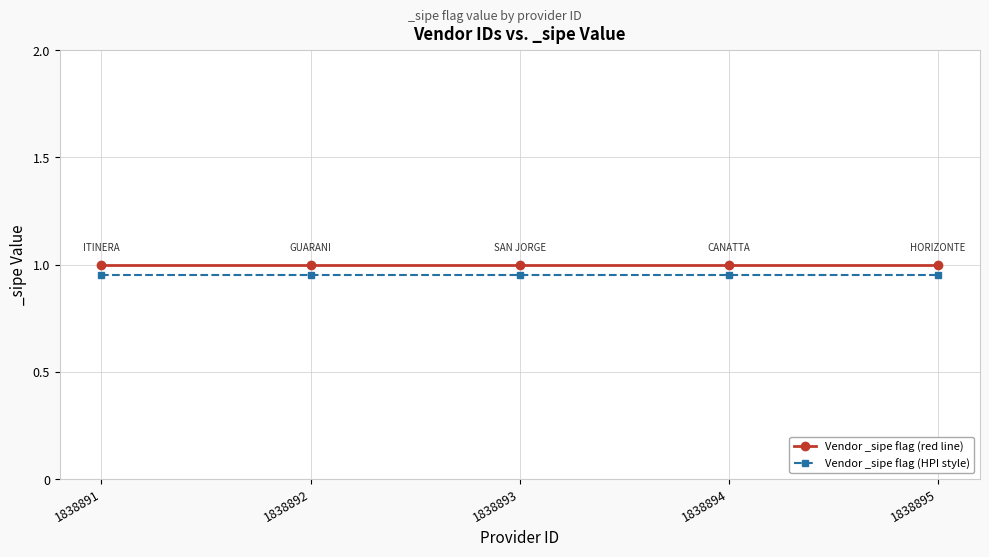

True or false: Vendor _sipe flag (red line) has a value of 1.0 at 1838892.

True